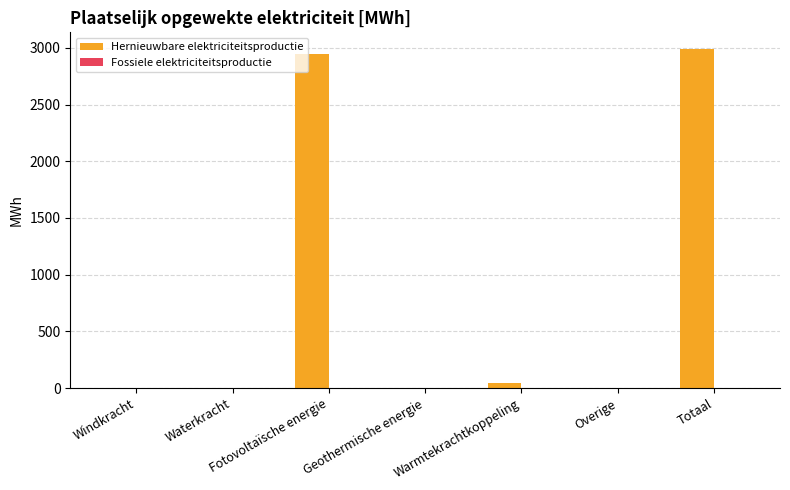

Which has a higher value, Totaal or Waterkracht?

Totaal